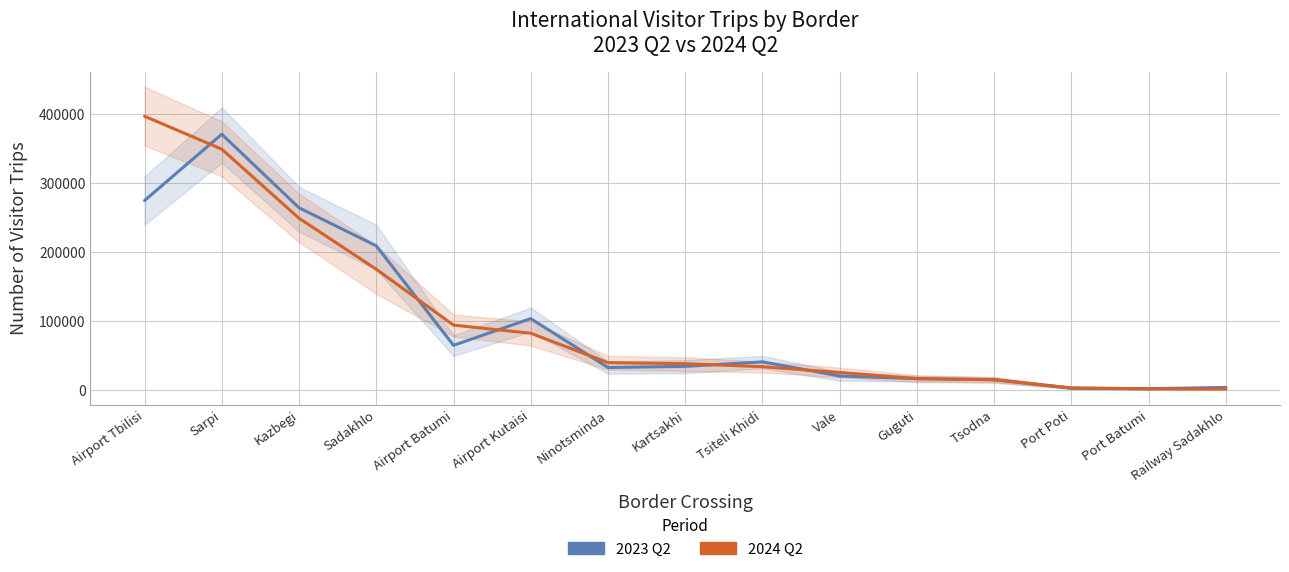

What is the spread (max minus min) of values at Sarpi?

21665